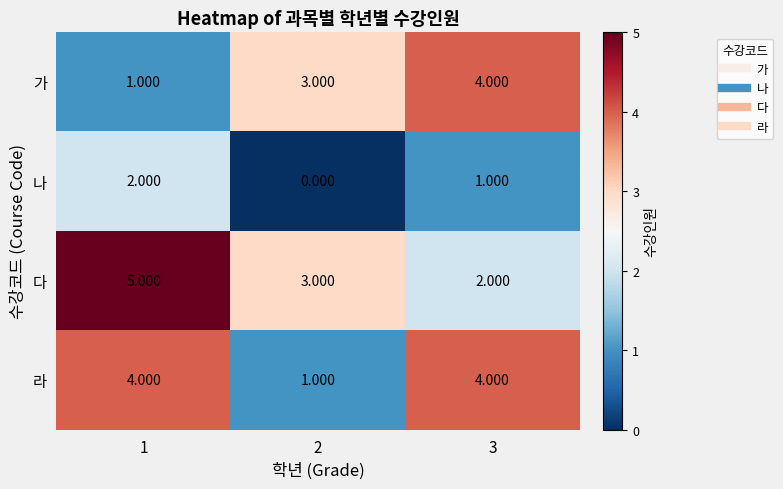

Between 1 and 2, which series saw the biggest shift?

라